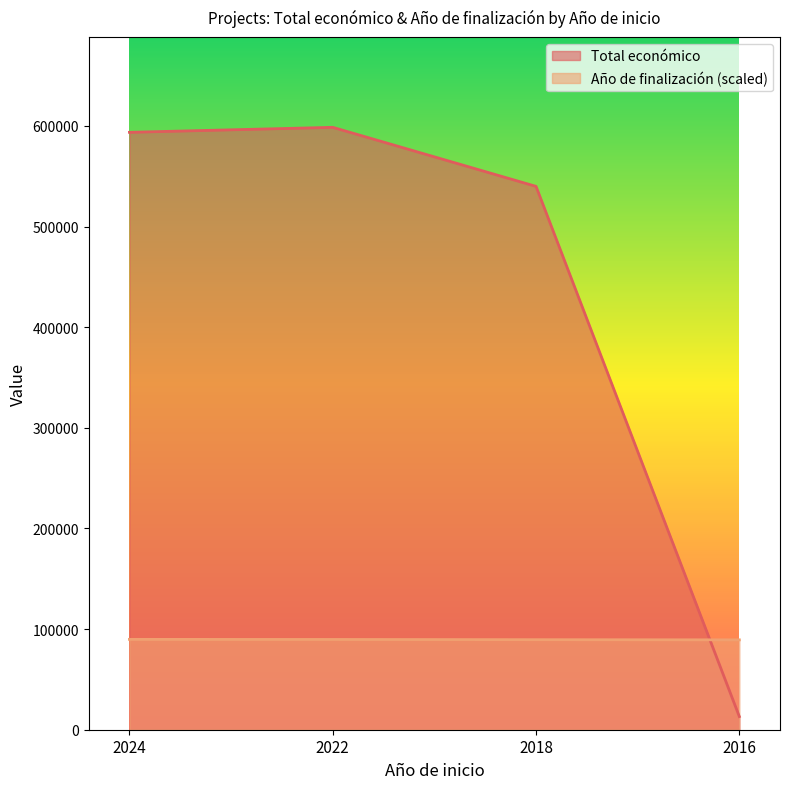

What is the difference between the maximum and minimum values in the Total económico series?

585582.0